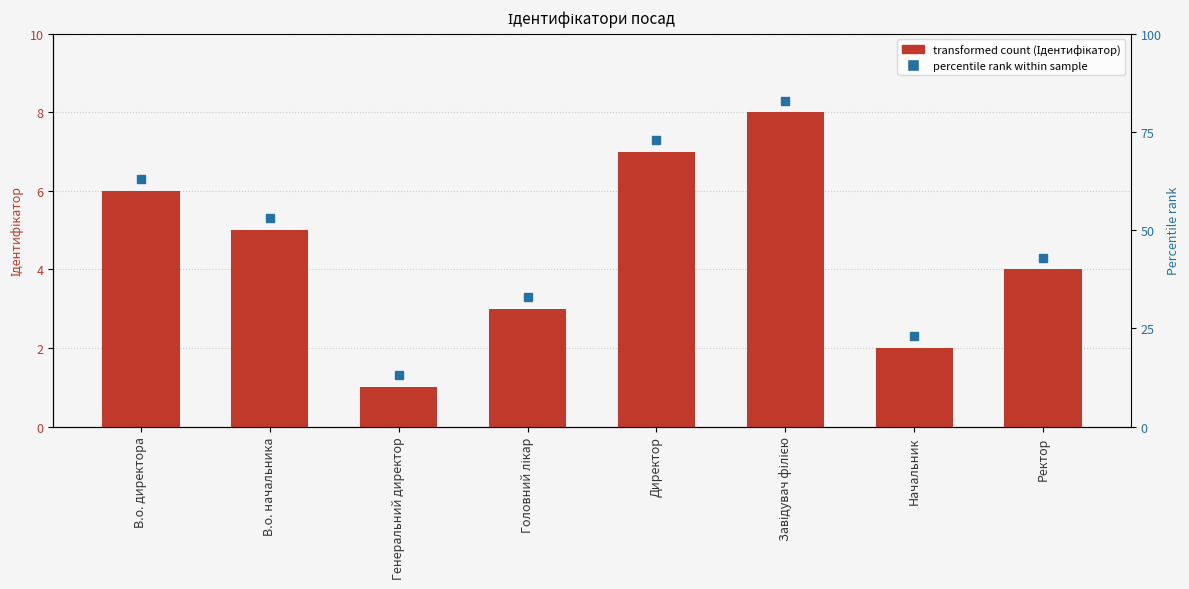

What is the label of the 3rd bar from the left?

Генеральний директор